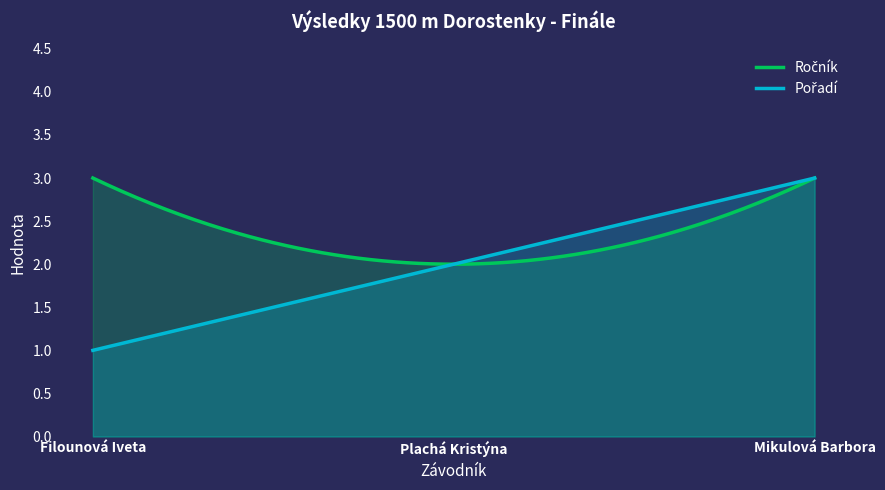

List the series in order of their peak value, highest first.

Ročník, Pořadí